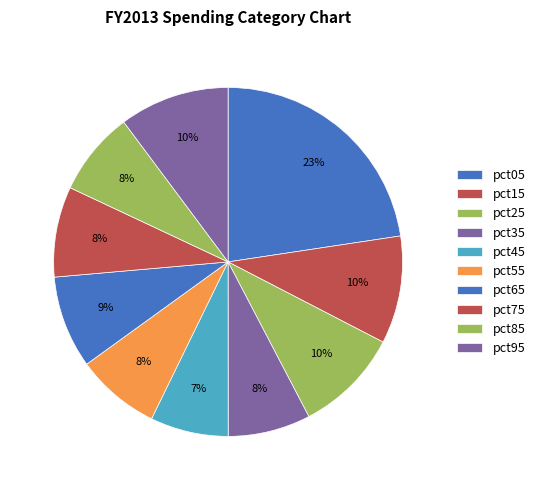

True or false: pct45 accounts for 7% of the total.

True